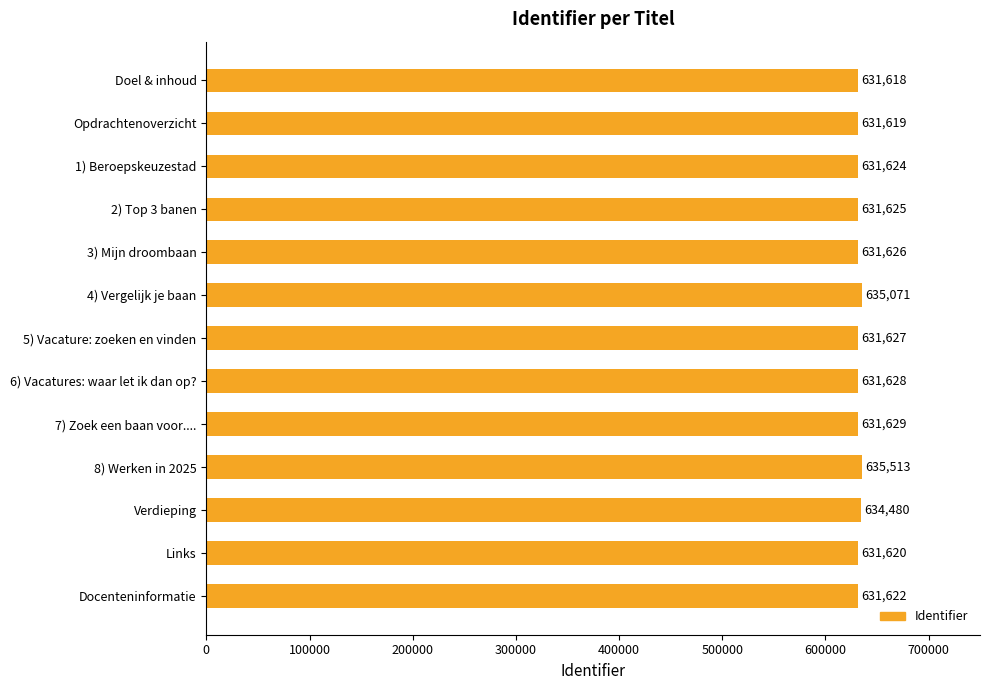

What is the difference between the values at Verdieping and 5) Vacature: zoeken en vinden?

2853